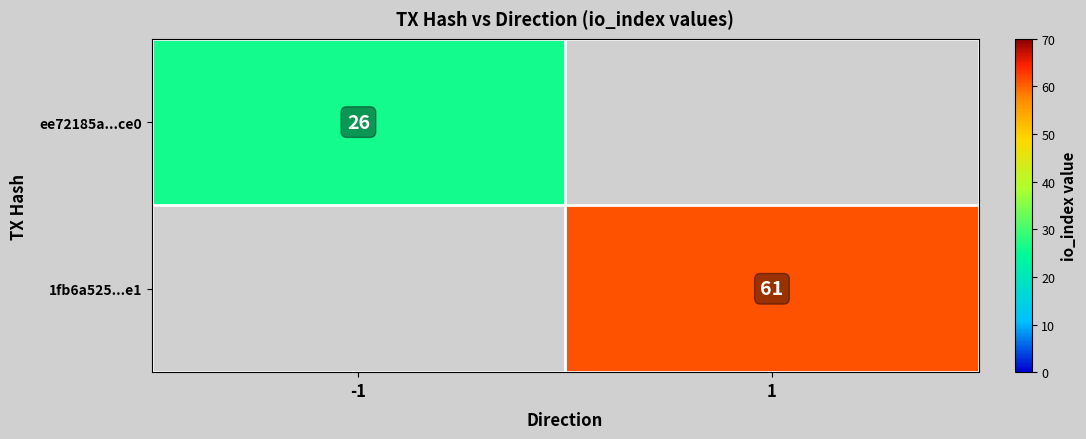

Is it true that ee72185a...ce0 equals 41 at -1?

False